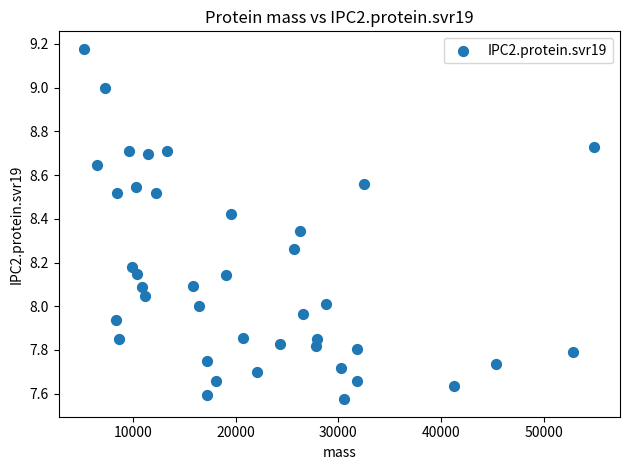

What is the range of Y values (max minus min)?

1.6